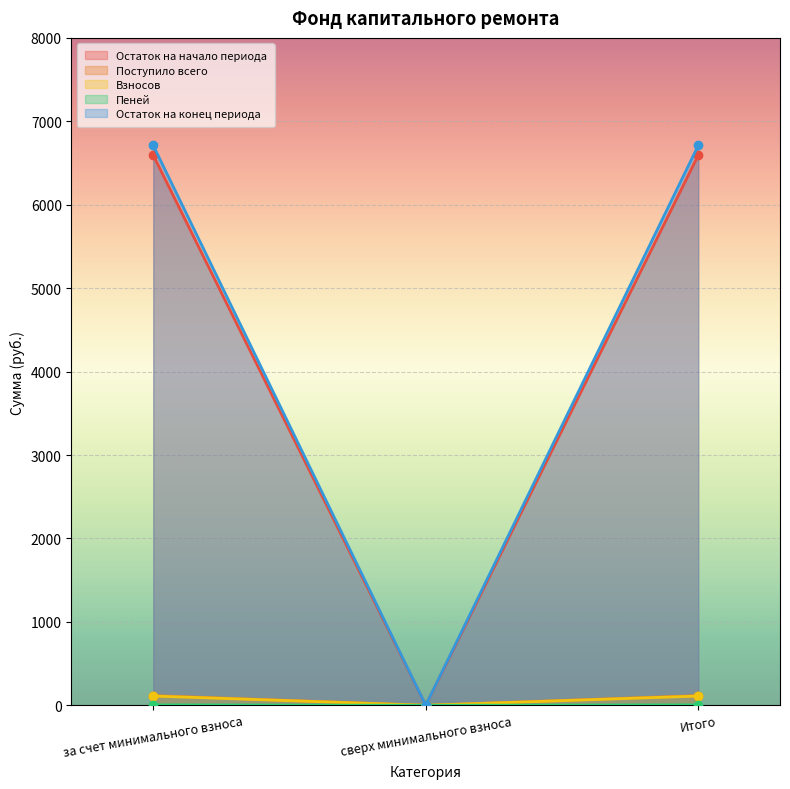

At which label does Взносов reach its minimum?

сверх минимального взноса